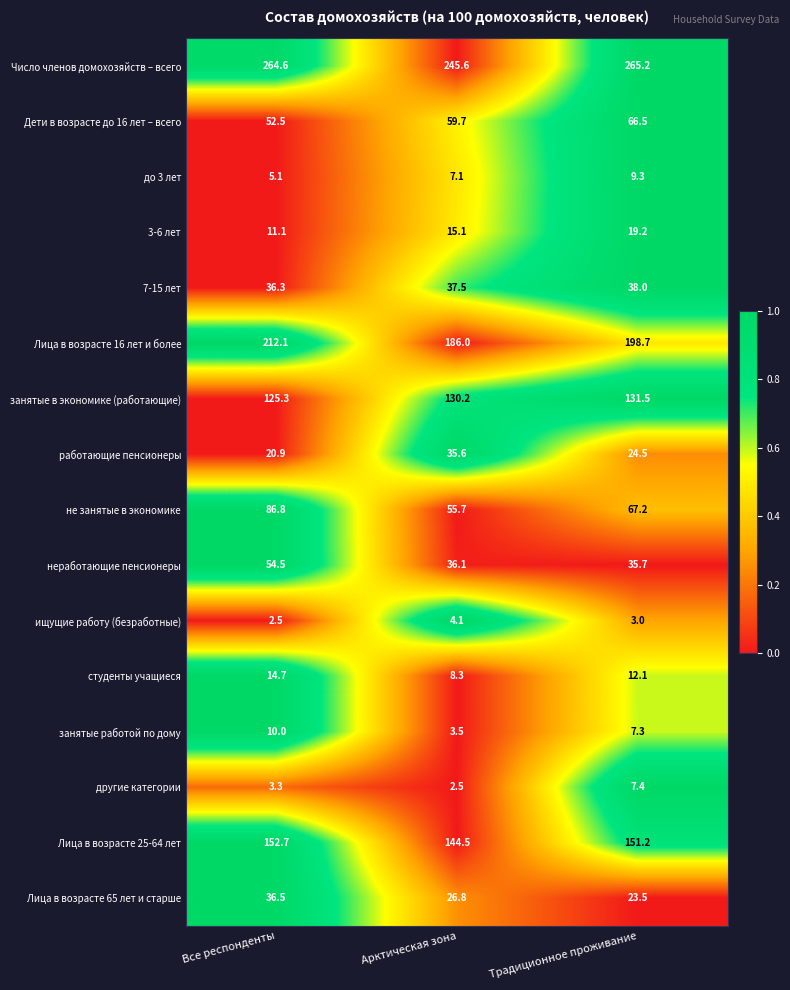

At which label does Дети в возрасте до 16 лет – всего reach its peak?

Традиционное проживание